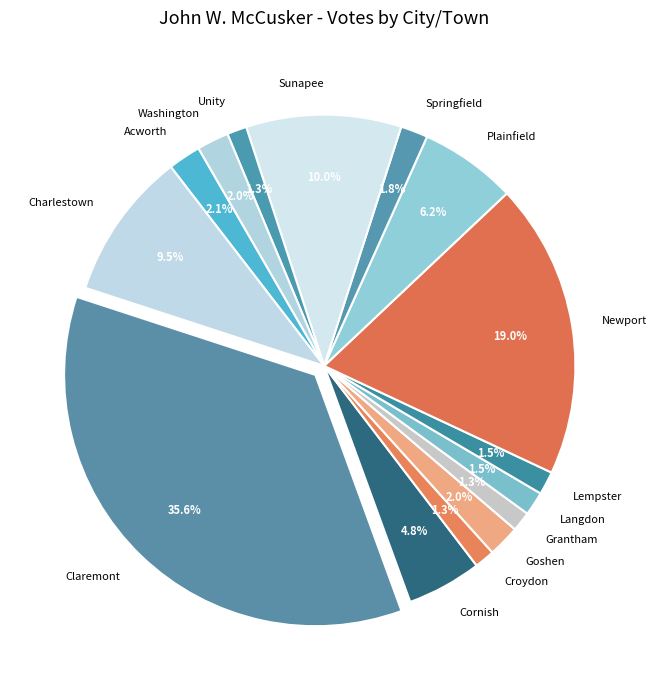

Count the number of slices in the pie.

15